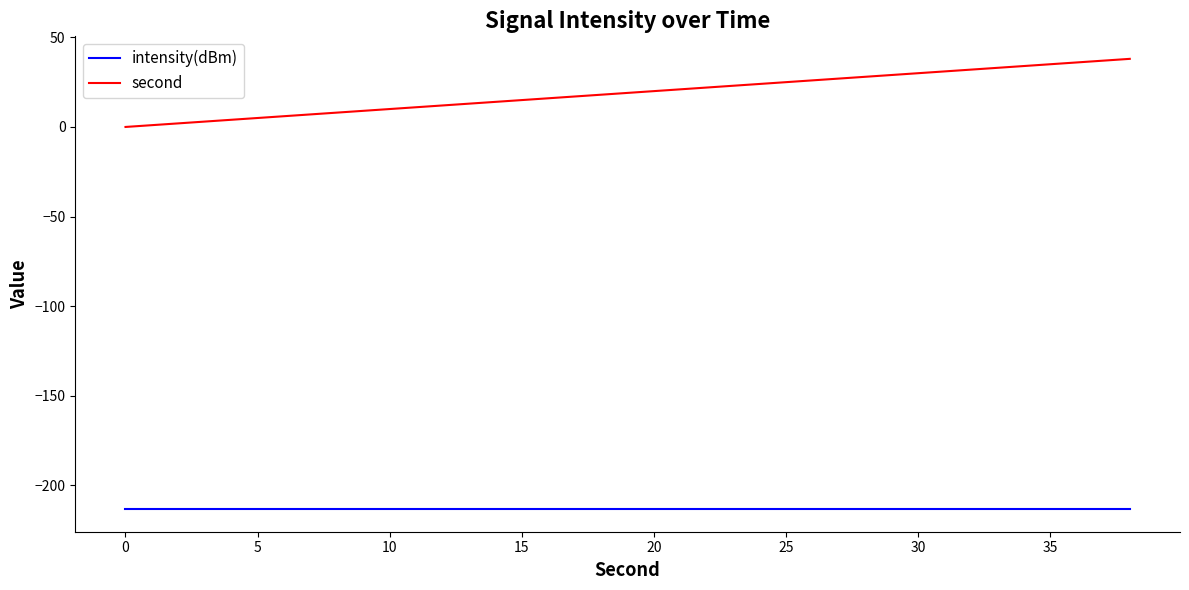

Which series has the widest spread of values?

second